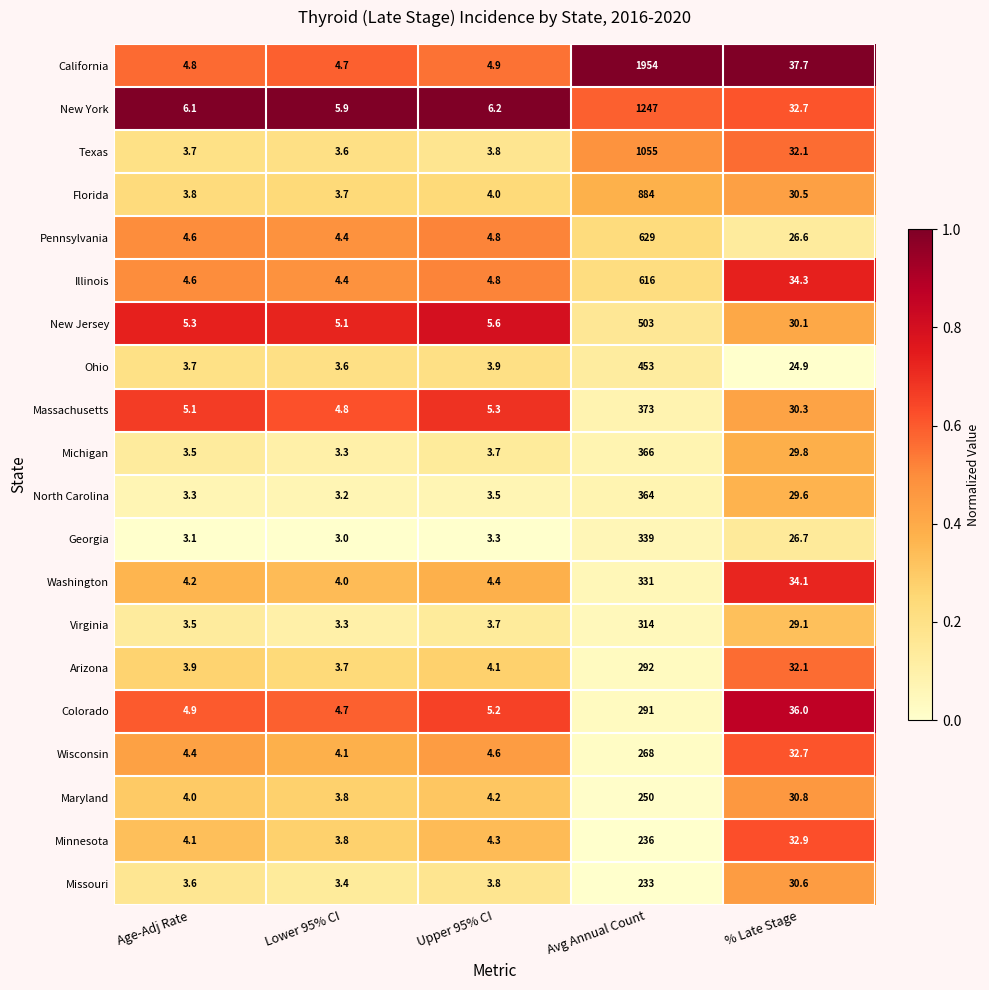

List the series in order of their peak value, lowest first.

Missouri, Minnesota, Maryland, Wisconsin, Colorado, Arizona, Virginia, Washington, Georgia, North Carolina, Michigan, Massachusetts, Ohio, New Jersey, Illinois, Pennsylvania, Florida, Texas, New York, California